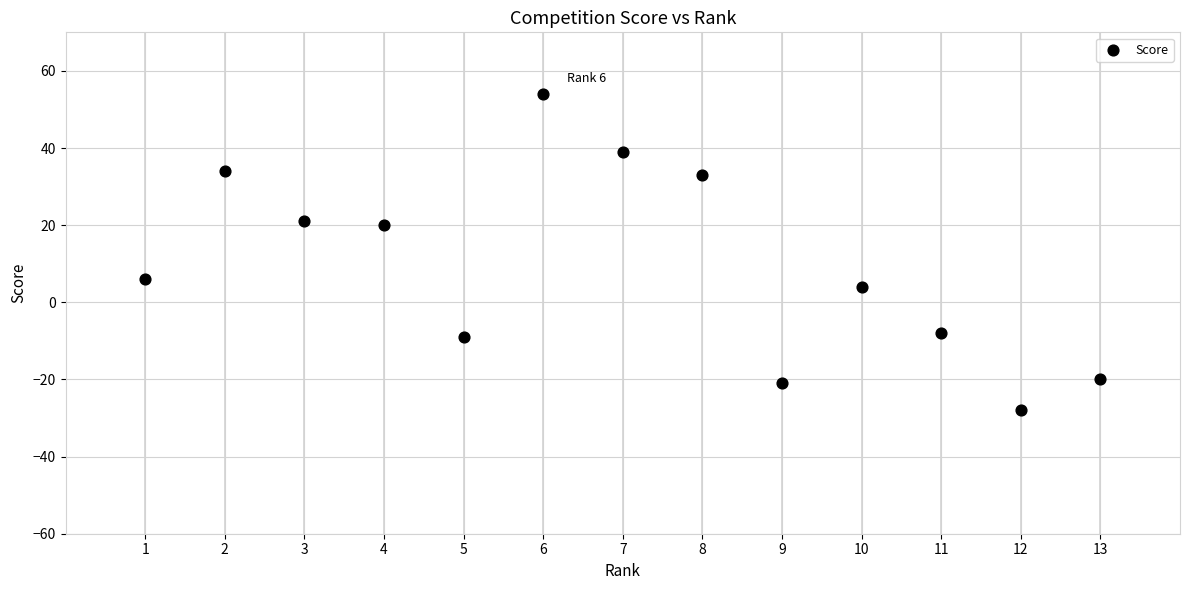

What is the range of Y values (max minus min)?

82